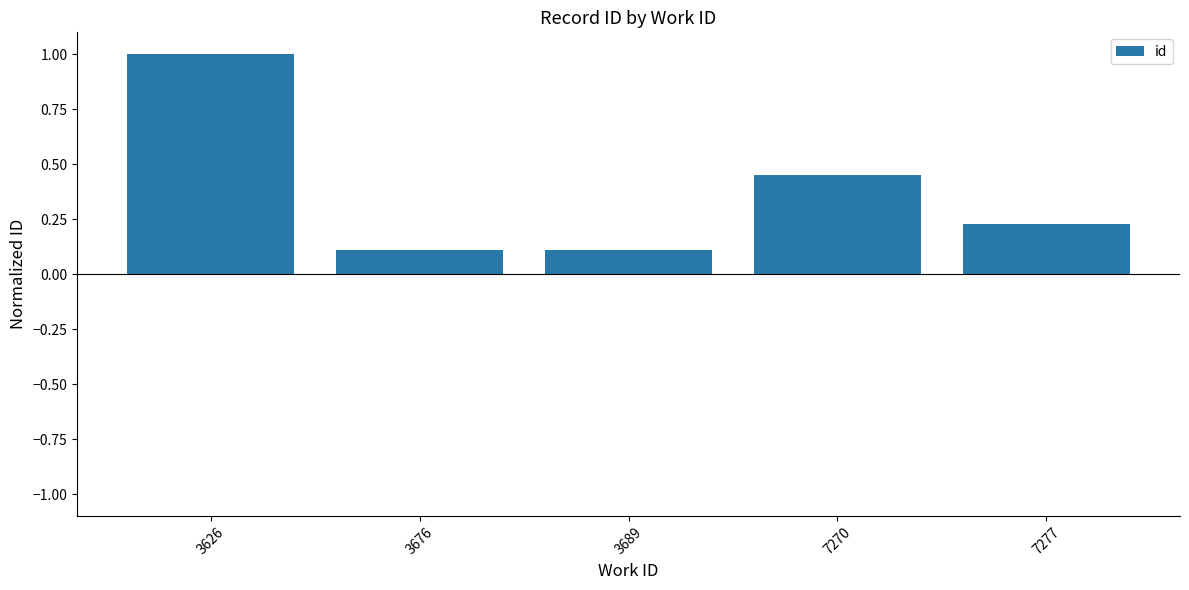

Count the values in the range 0 to 1.

5